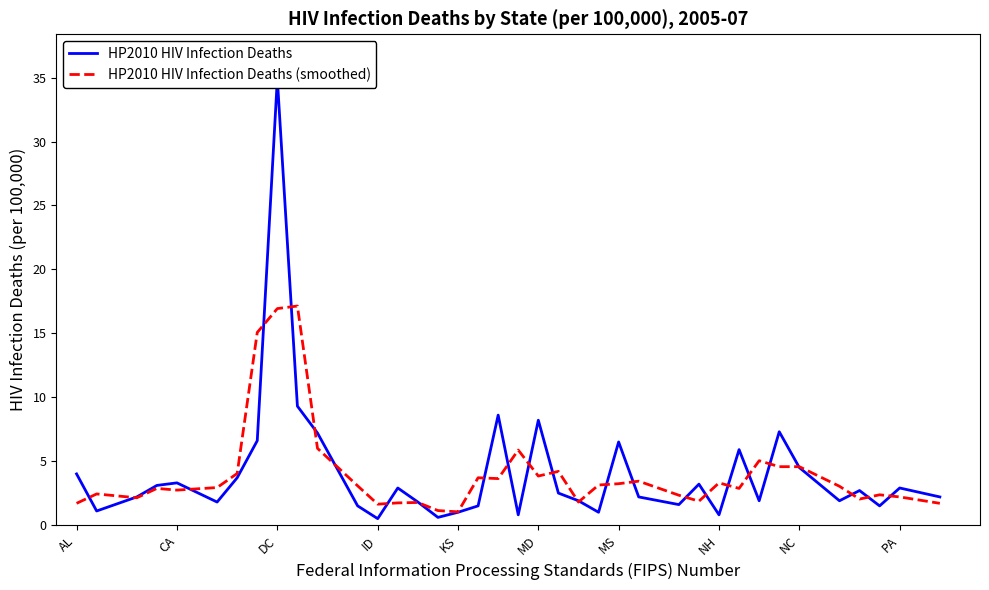

What is the lowest value of the HP2010 HIV Infection Deaths (smoothed) series?

1.0